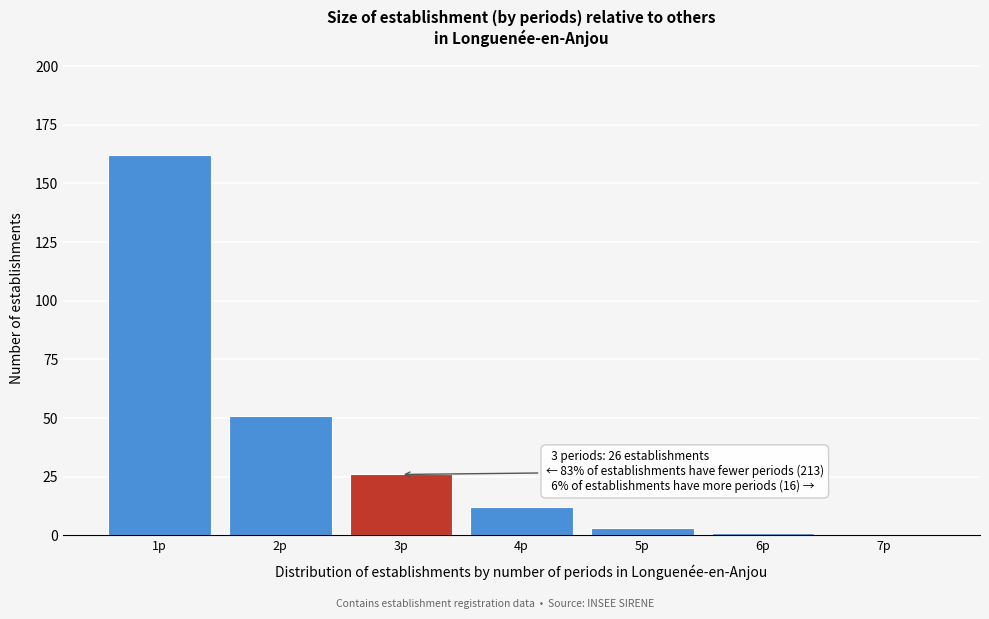

Over which range of the x-axis is the bar tallest?

0.5 to 1.5